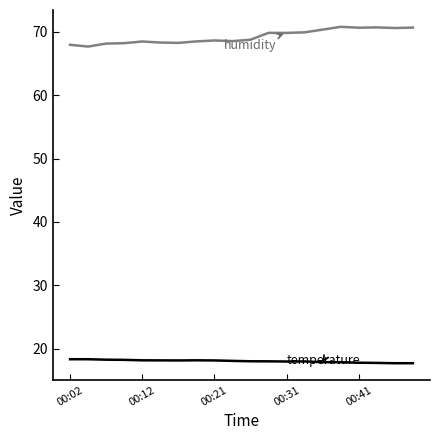

What is the smallest value displayed?

17.7